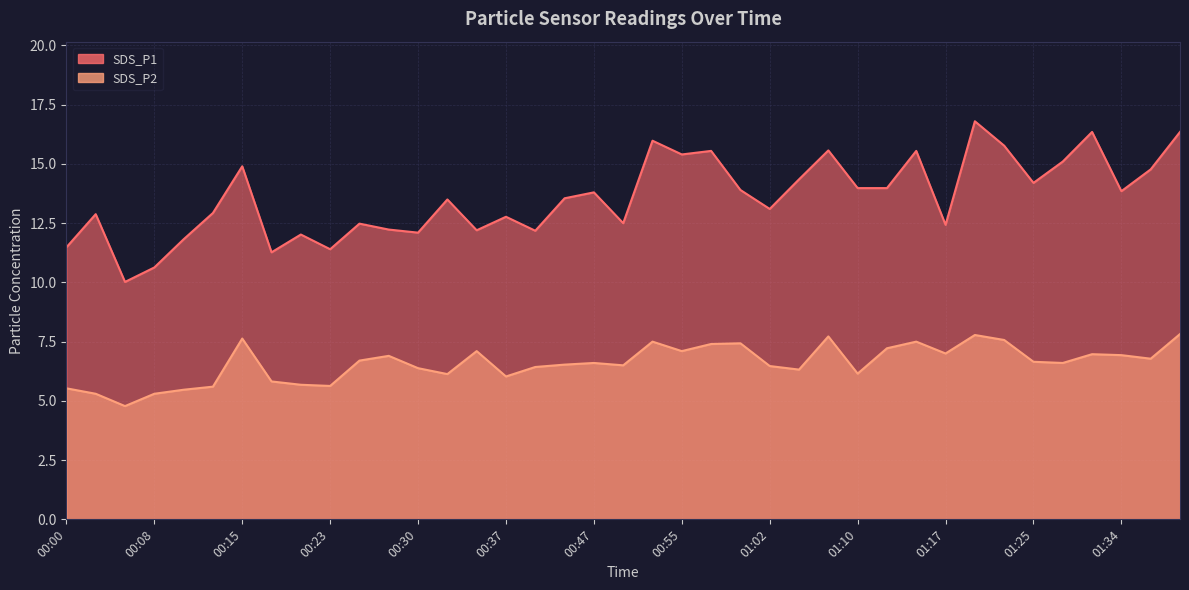

True or false: SDS_P2 and SDS_P1 intersect in this chart.

False